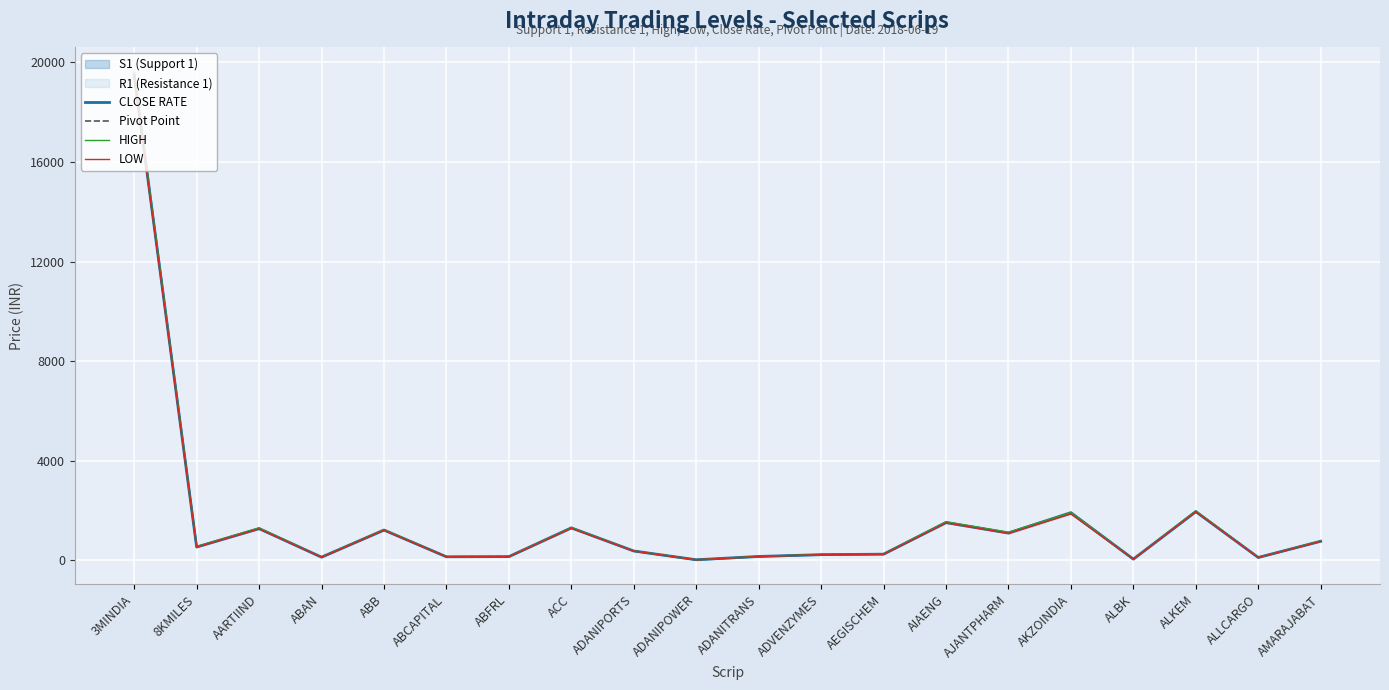

What is the lowest value of the HIGH series?

18.5